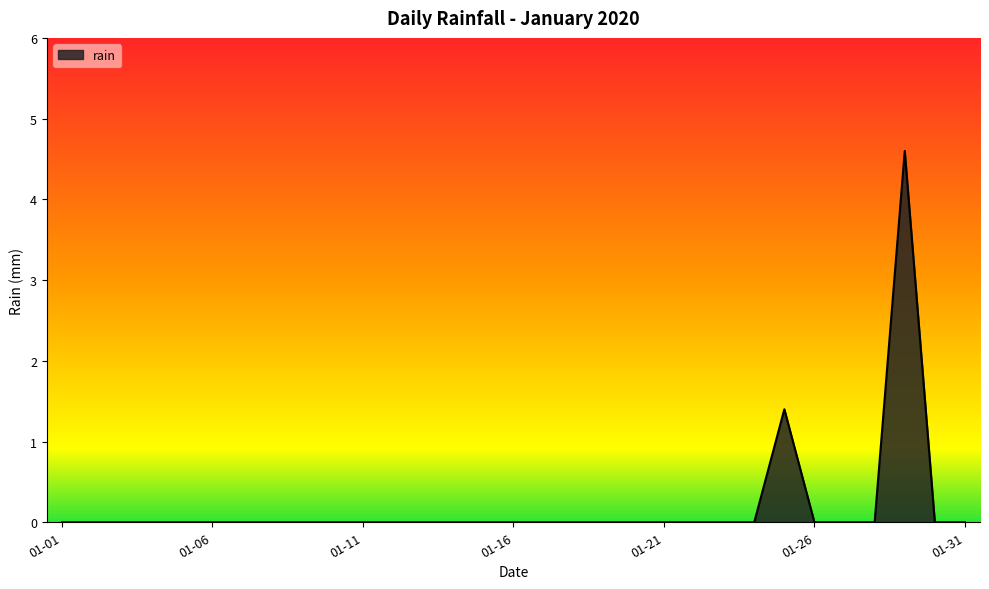

Reading left to right, what are all the values shown in this chart?

0.0	0.0	0.0	0.0	0.0	0.0	0.0	0.0	0.0	0.0	0.0	0.0	0.0	0.0	0.0	0.0	0.0	0.0	0.0	0.0	0.0	0.0	0.0	0.0	1.4	0.0	0.0	0.0	4.6	0.0	0.0